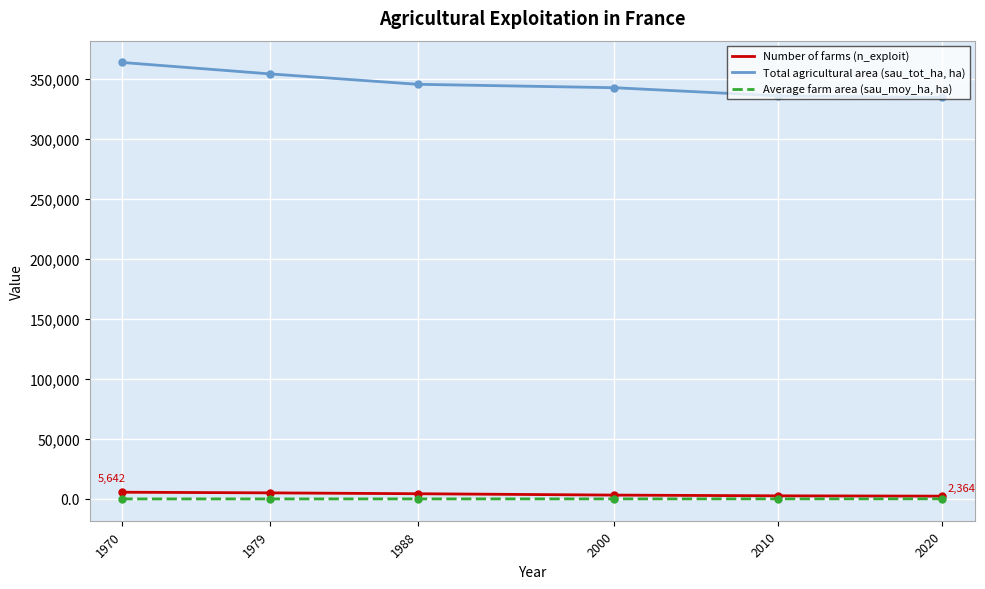

Which series has the widest spread of values?

Total agricultural area (sau_tot_ha, ha)